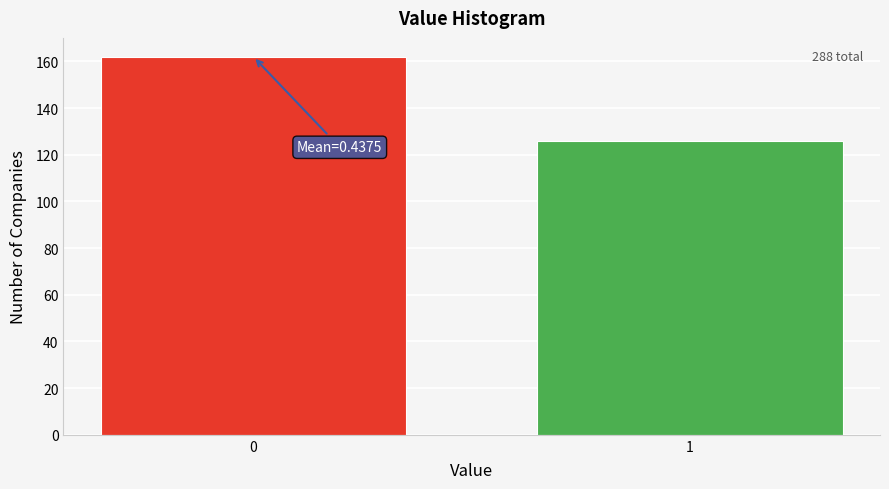

Reading right to left, what are all the values shown in this chart?

126	162